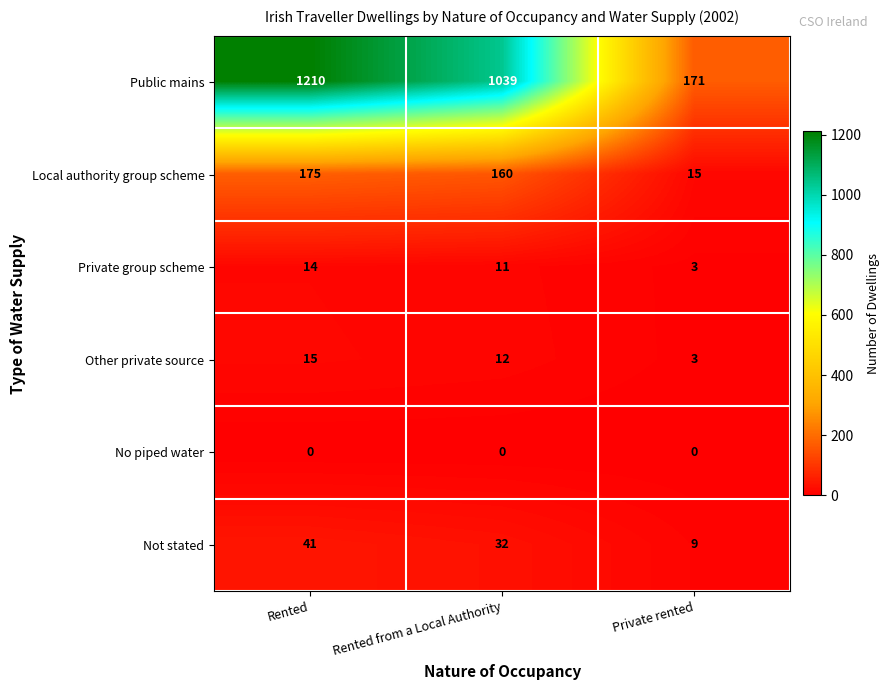

The value of Public mains at Private rented is 171. True or false?

True